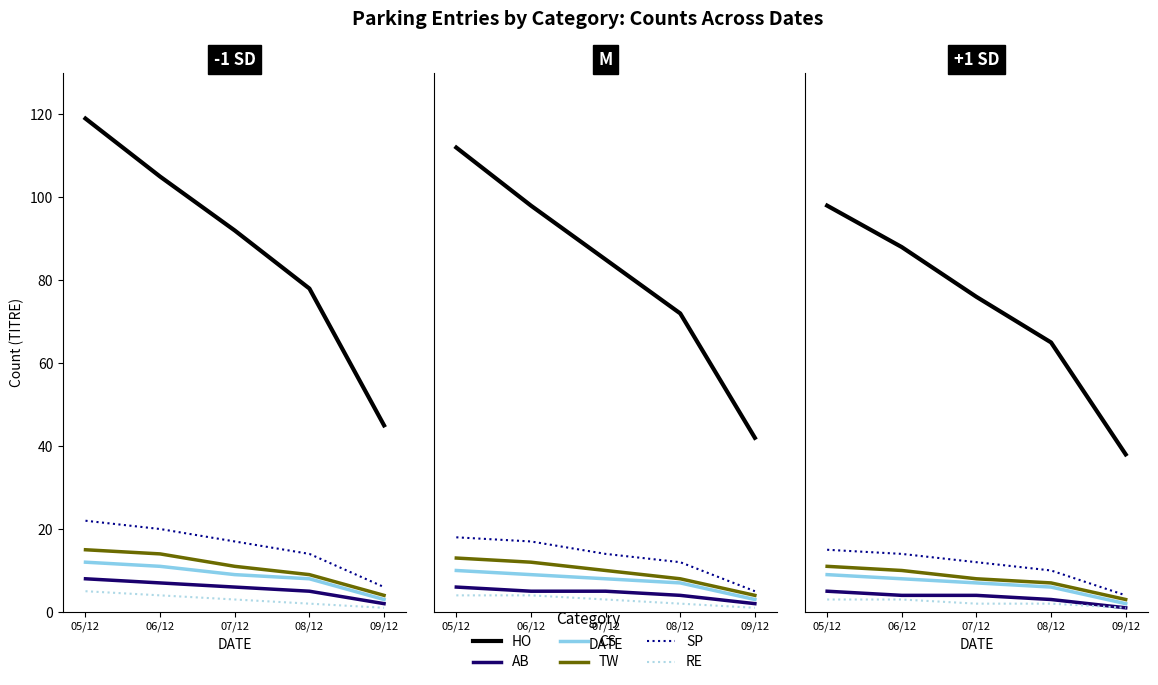

Is it true that CS equals 8 at 06/12?

True